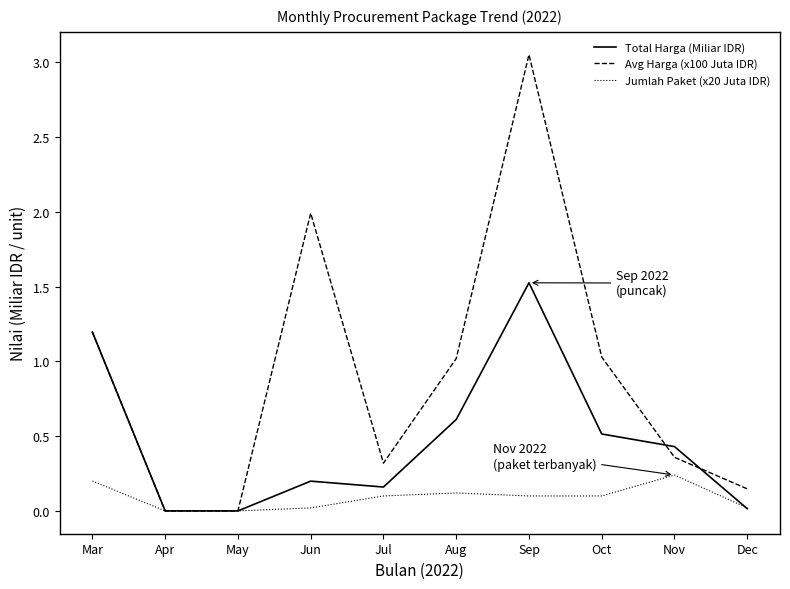

Is it true that Total Harga (Miliar IDR) equals 2.2 at Sep?

False